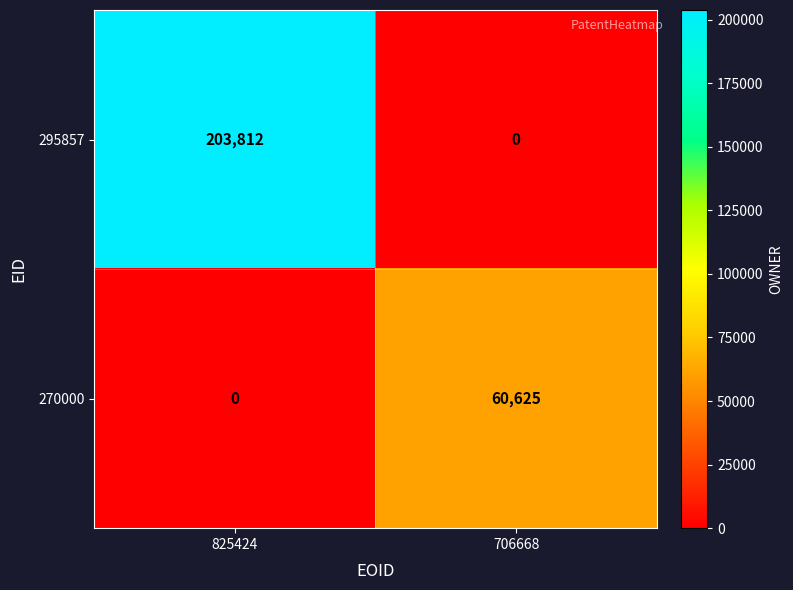

At which category is the sum across all series the highest?

825424